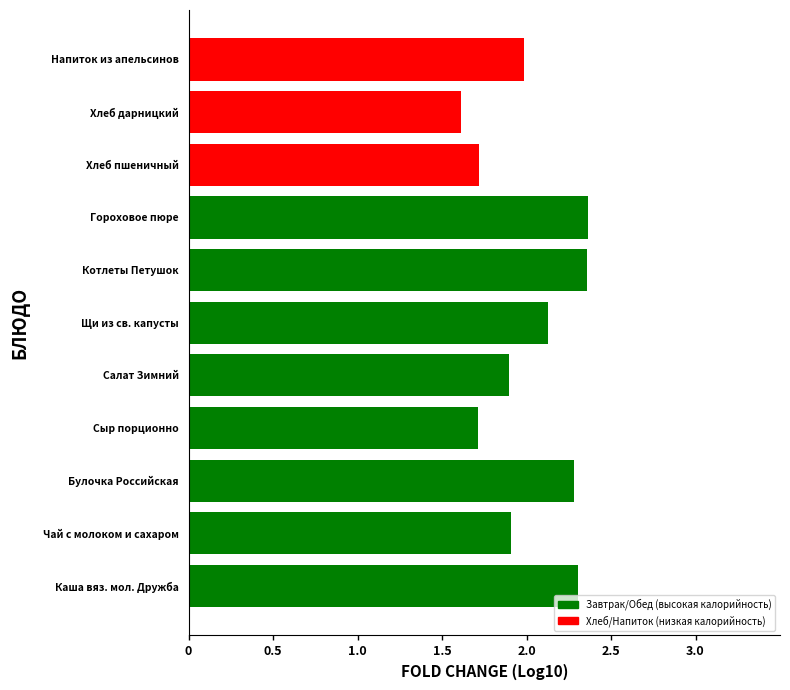

Is it true that the value at Каша вяз. мол. Дружба is 2.3?

True